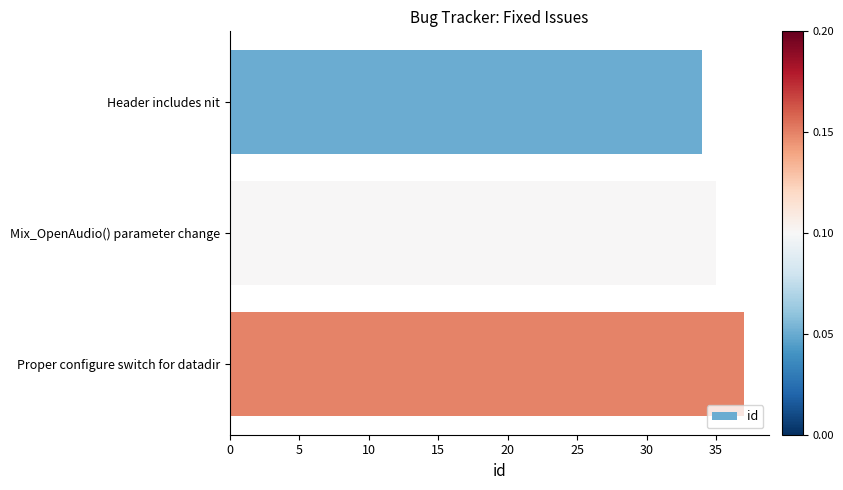

The chart shows a value of 48 at Proper configure switch for datadir. True or false?

False